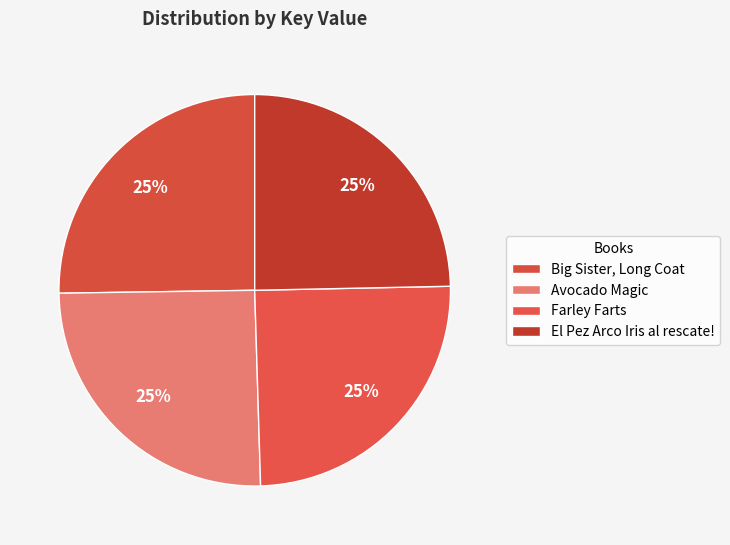

Which slice is the smallest?

El Pez Arco Iris al rescate!